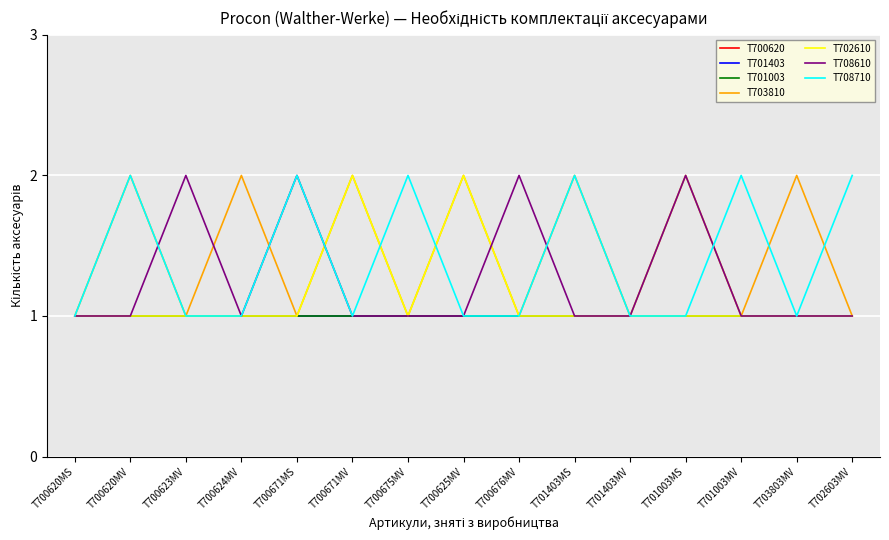

Is this an area chart (filled region under the line)?

No